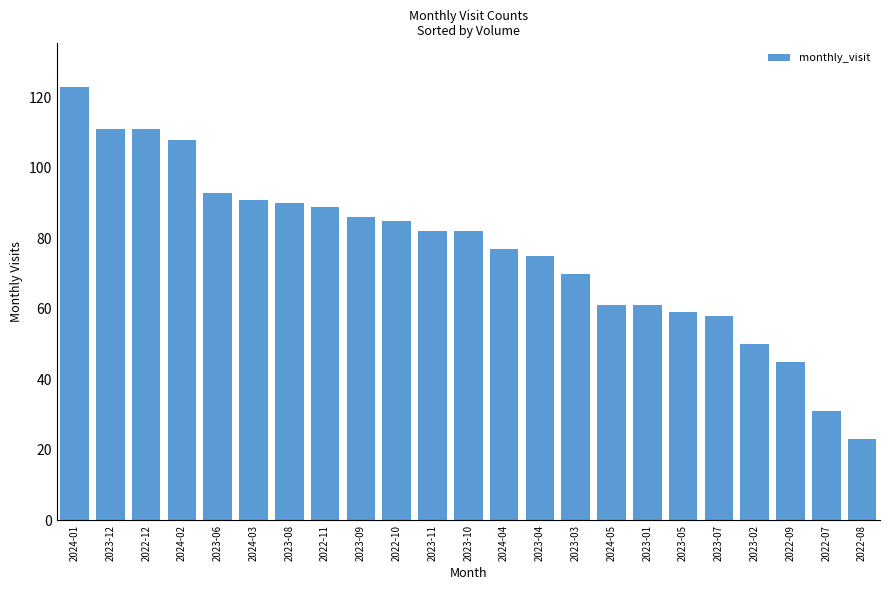

What is the sum of the values at 2023-08 and 2023-07?

148